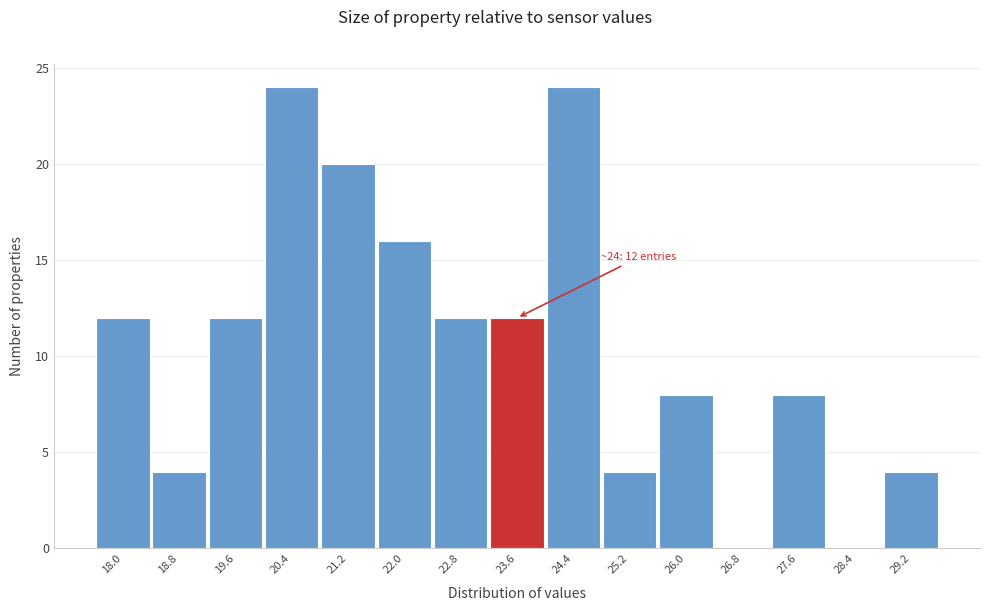

Reading left to right, transcribe all the data shown in this chart.

18.0=12	18.8=4	19.6=12	20.4=24	21.2=20	22.0=16	22.8=12	23.6=12	24.4=24	25.2=4	26.0=8	26.8=0	27.6=8	28.4=0	29.2=4